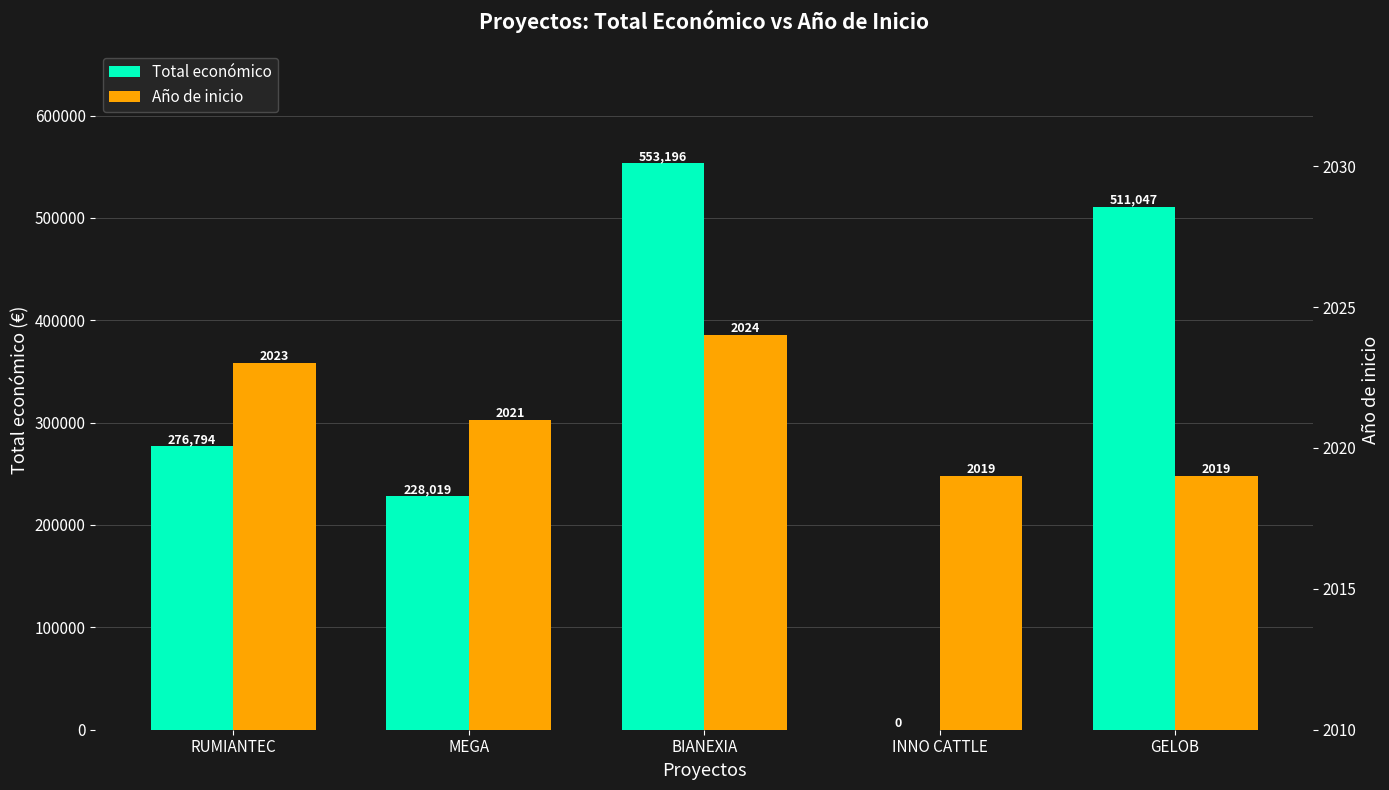

Reading left to right, what are all the values shown in this chart?

Total económico: RUMIANTEC=276794	MEGA=228019	BIANEXIA=553196	INNO CATTLE=0	GELOB=511047
Año de inicio: RUMIANTEC=2023	MEGA=2021	BIANEXIA=2024	INNO CATTLE=2019	GELOB=2019